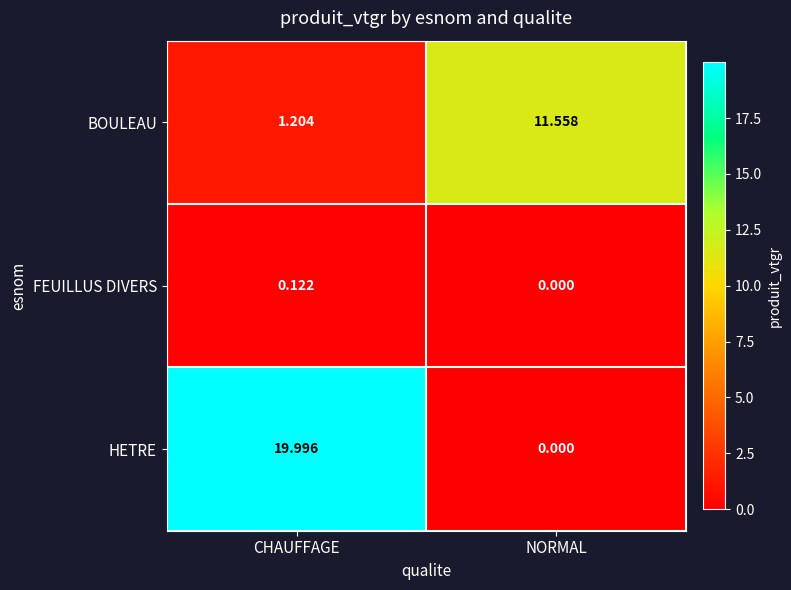

Which series has the largest range (max minus min)?

HETRE